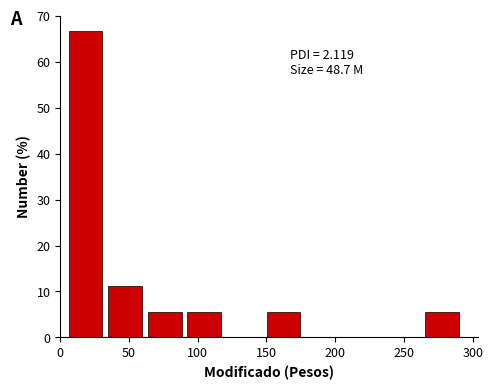

Over which range of the x-axis is the bar tallest?

5 to 35